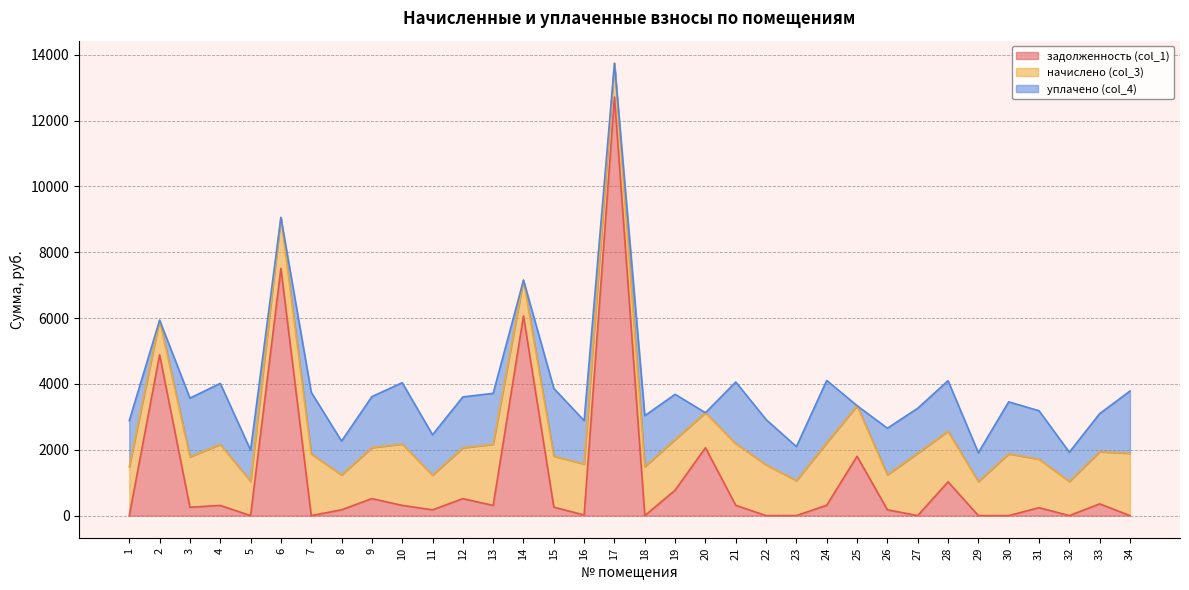

At which category does начислено (col_3) reach its first local peak?

4